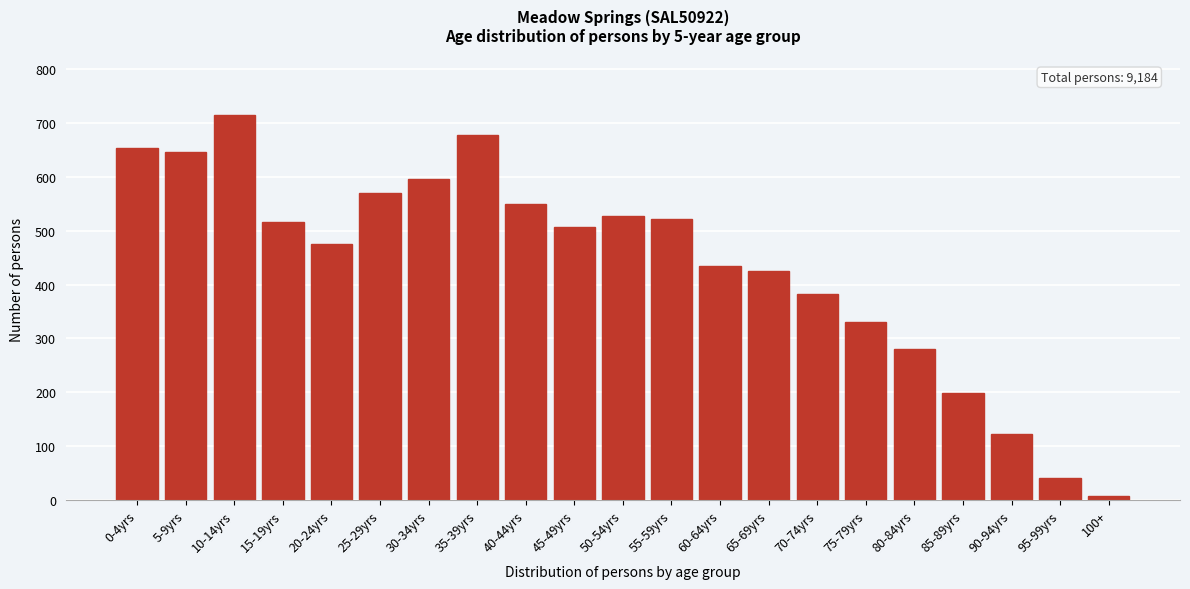

Reading right to left, what are all the values shown in this chart?

100+=8	95-99yrs=40	90-94yrs=122	85-89yrs=199	80-84yrs=280	75-79yrs=330	70-74yrs=382	65-69yrs=425	60-64yrs=435	55-59yrs=523	50-54yrs=528	45-49yrs=507	40-44yrs=550	35-39yrs=679	30-34yrs=597	25-29yrs=571	20-24yrs=475	15-19yrs=517	10-14yrs=715	5-9yrs=647	0-4yrs=654